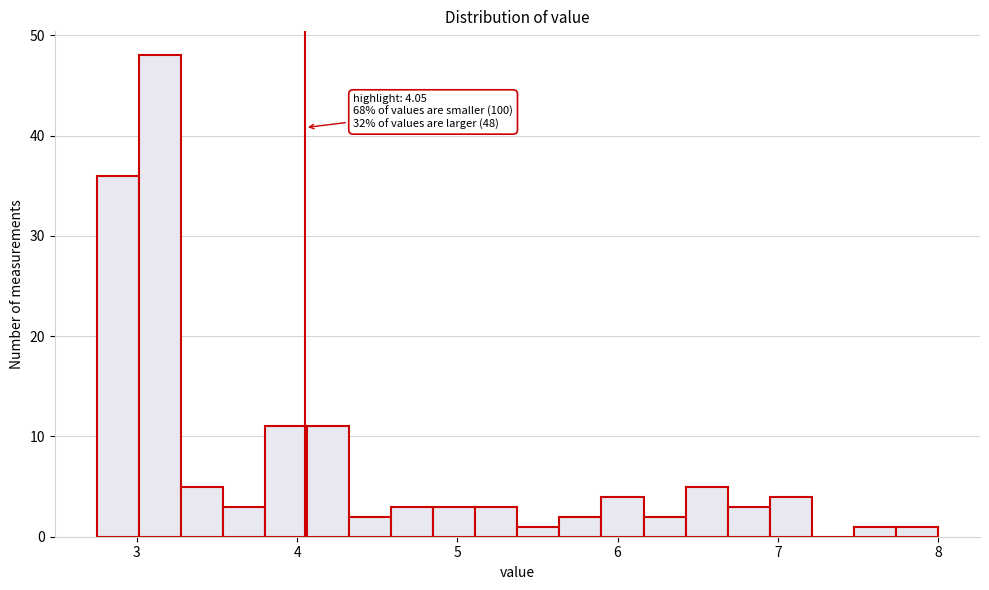

Around what value on the x-axis is the tallest bar? Give the approximate position of its centre, as read against the axis.

3.1